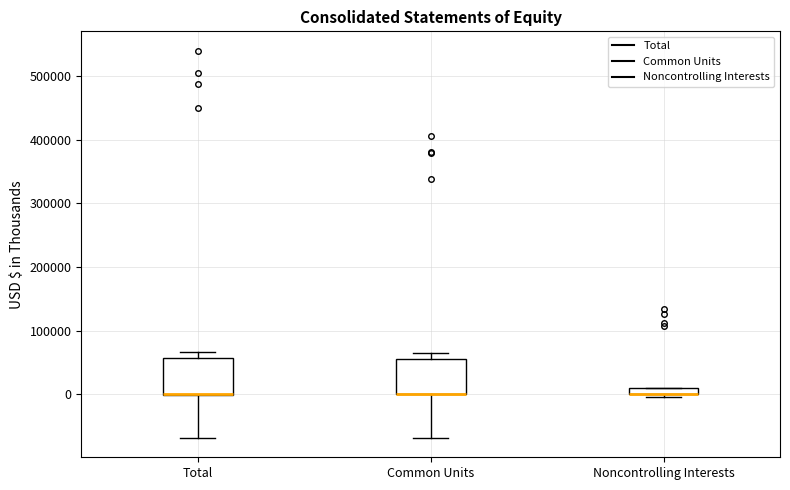

Where does the lower whisker of the box for Common Units end on the y-axis? The values are not printed on the chart, so give them approximately, as read against the axis.

-70000